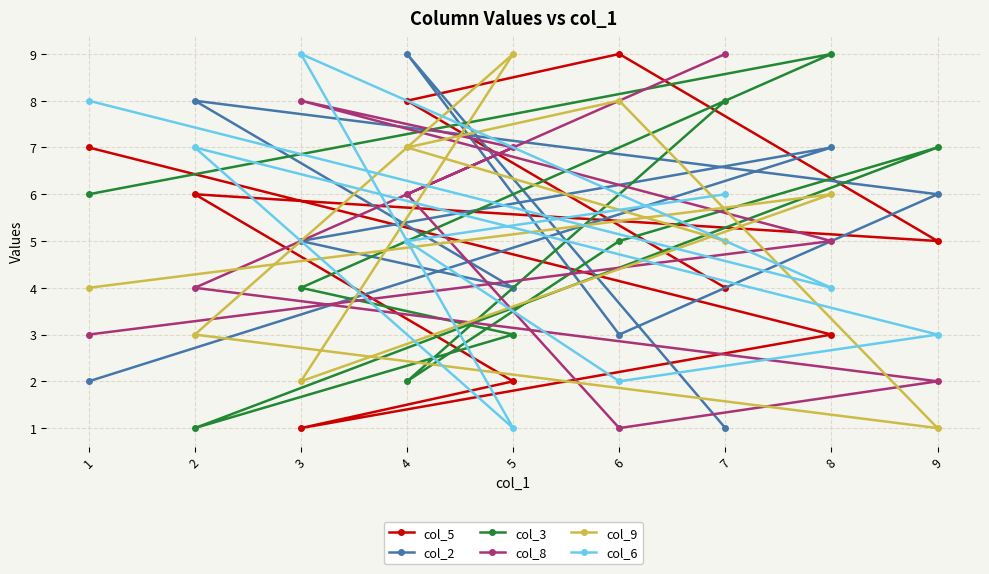

List the series in order of their peak value, highest first.

col_5, col_2, col_3, col_8, col_9, col_6